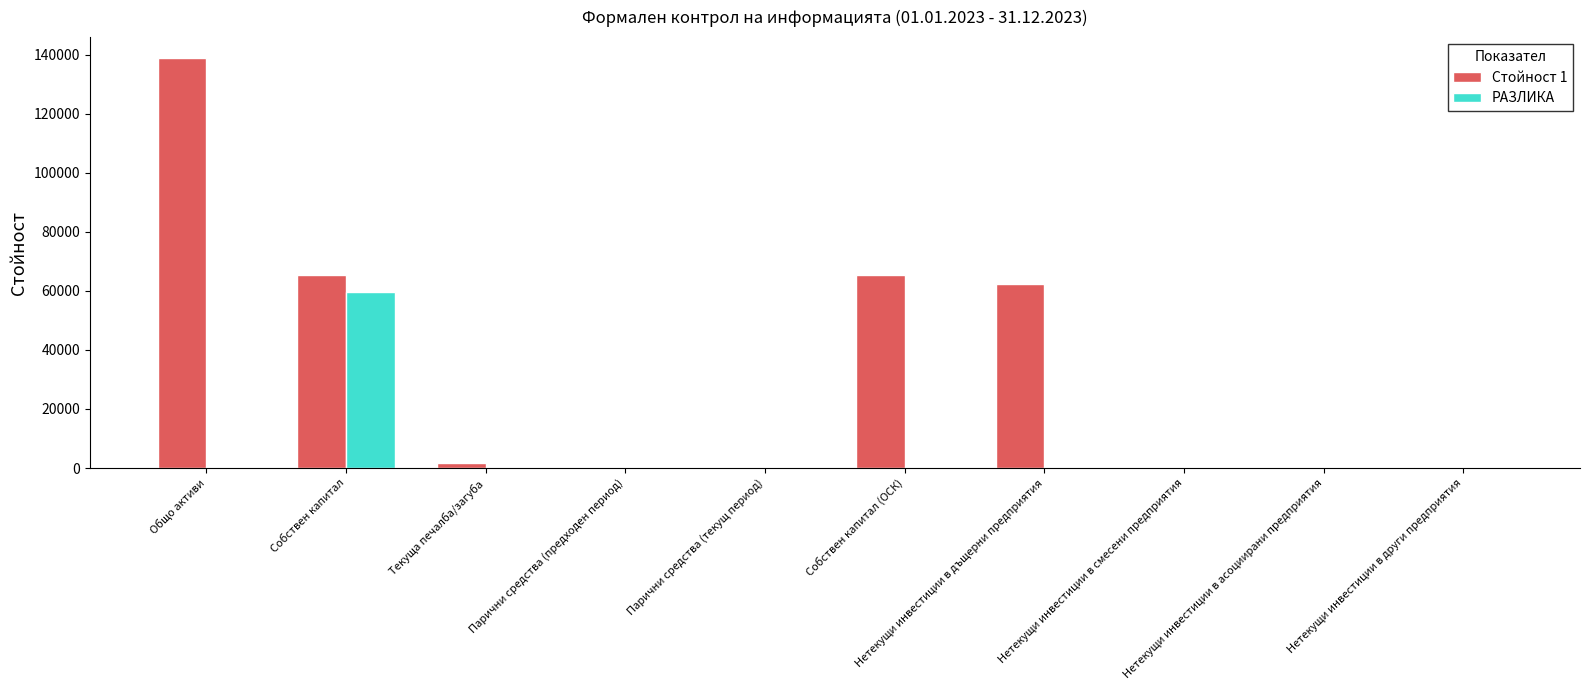

How many series are shown in this chart?

2